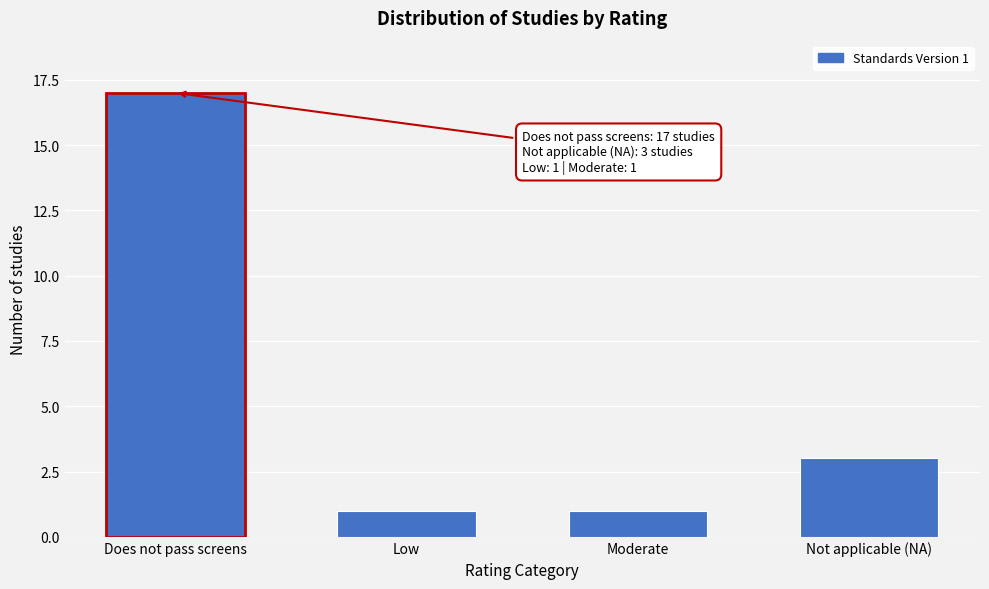

Reading left to right, list all the values displayed in this chart.

17	1	1	3